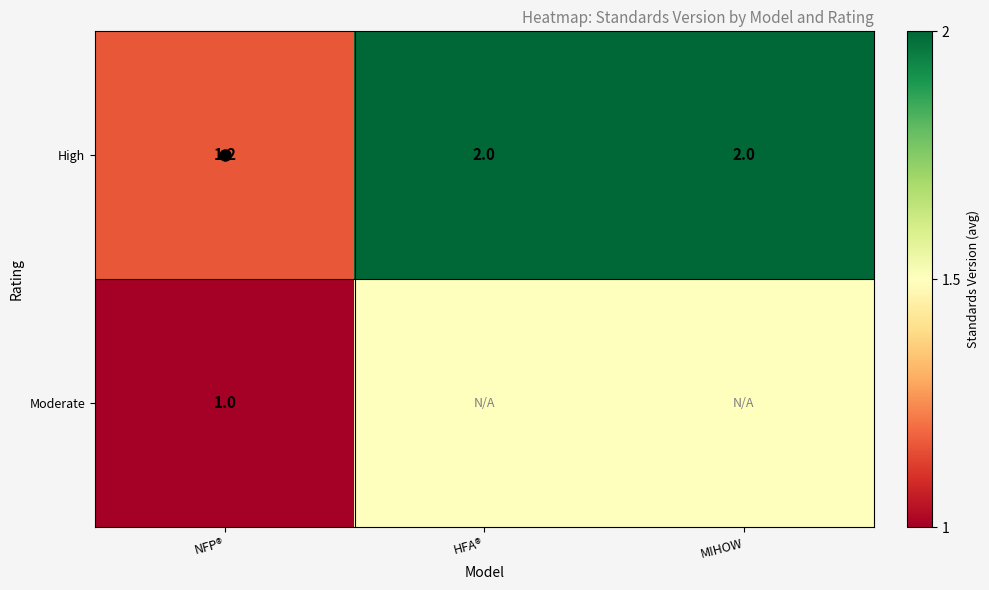

Is it true that High equals 2.0 at HFA®?

True